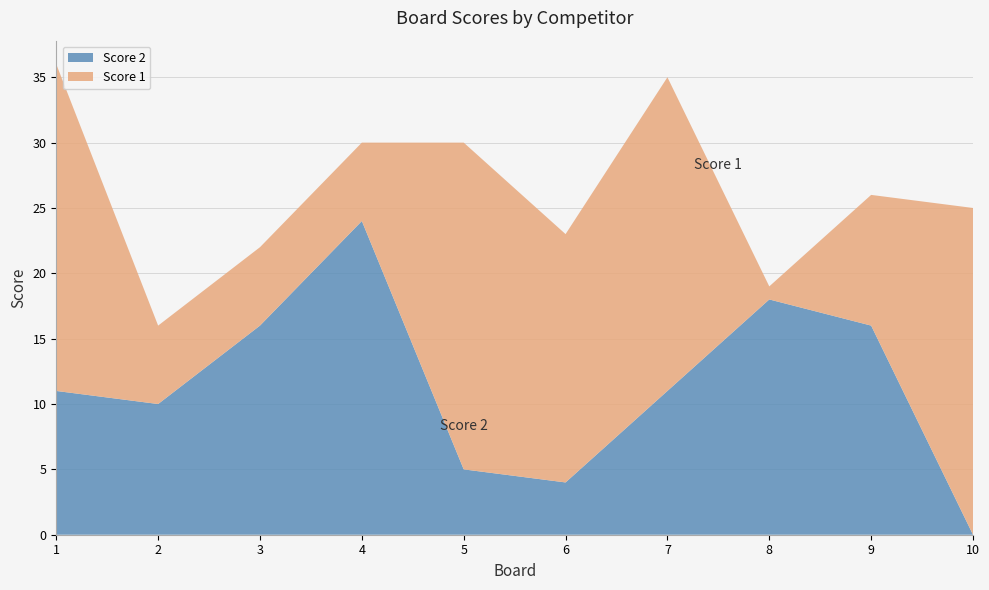

Reading left to right, what are all the values shown in this chart?

Score 1: 25	6	6	6	25	19	24	1	10	25
Score 2: 11	10	16	24	5	4	11	18	16	0